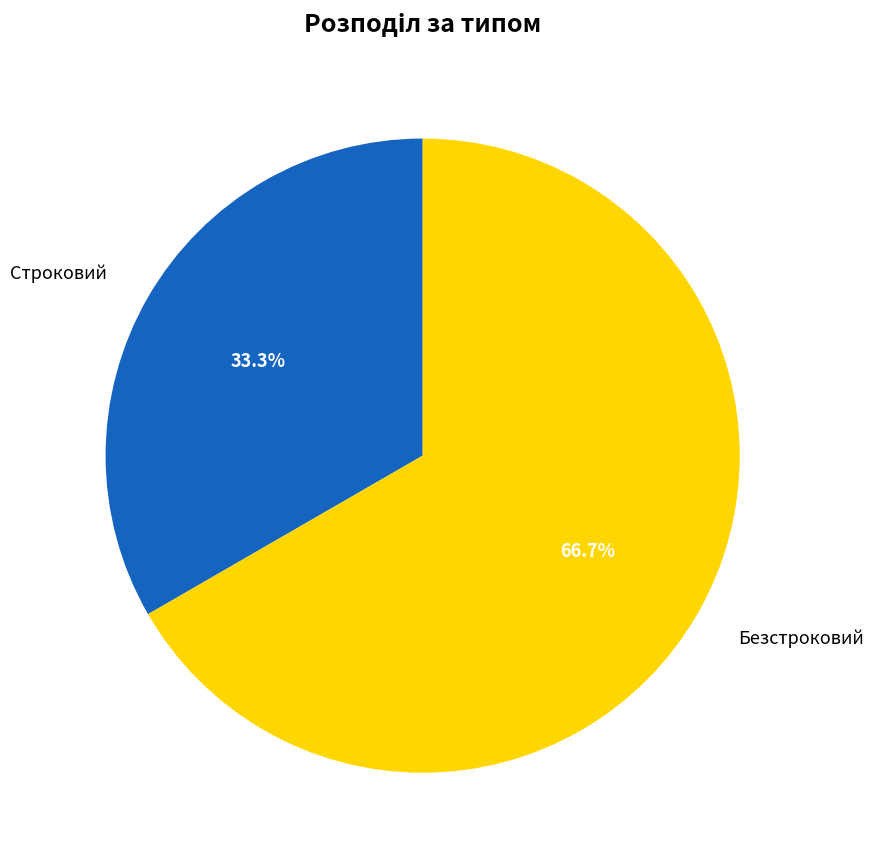

Count the number of slices in the pie.

2